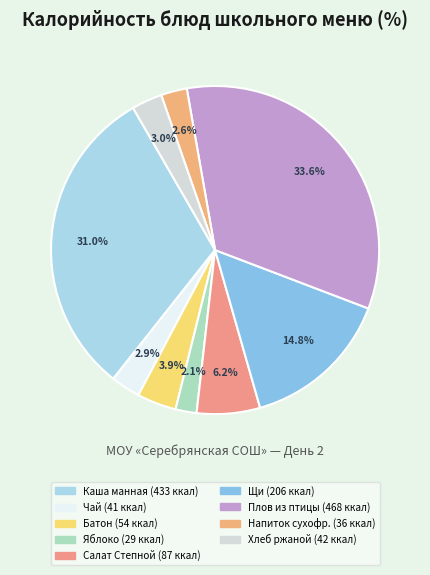

How many segments does this pie chart have?

9